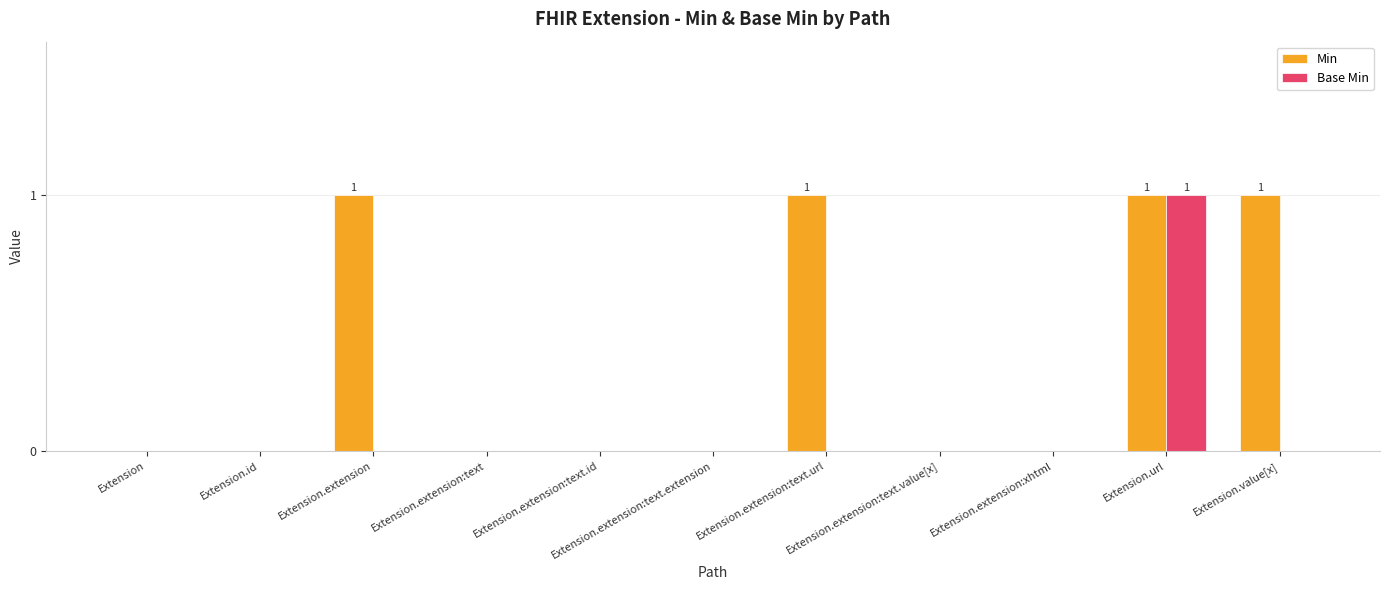

Which series has the largest total across all categories?

Min